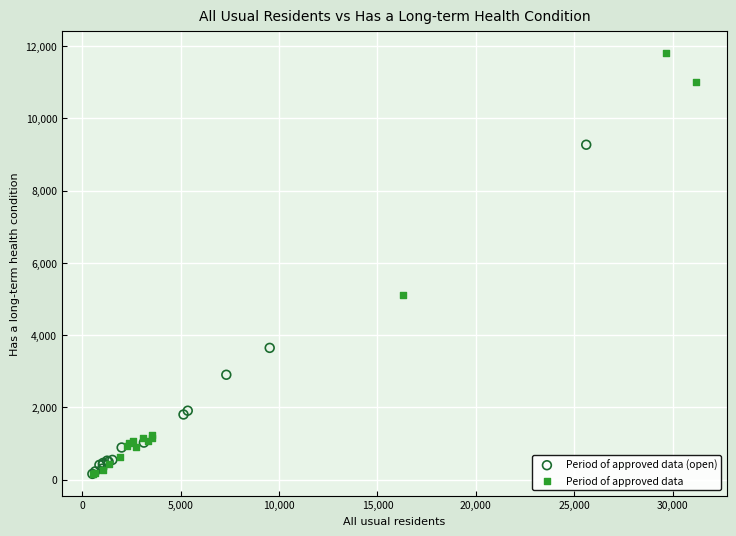

Which series reaches the maximum Y coordinate?

Period of approved data